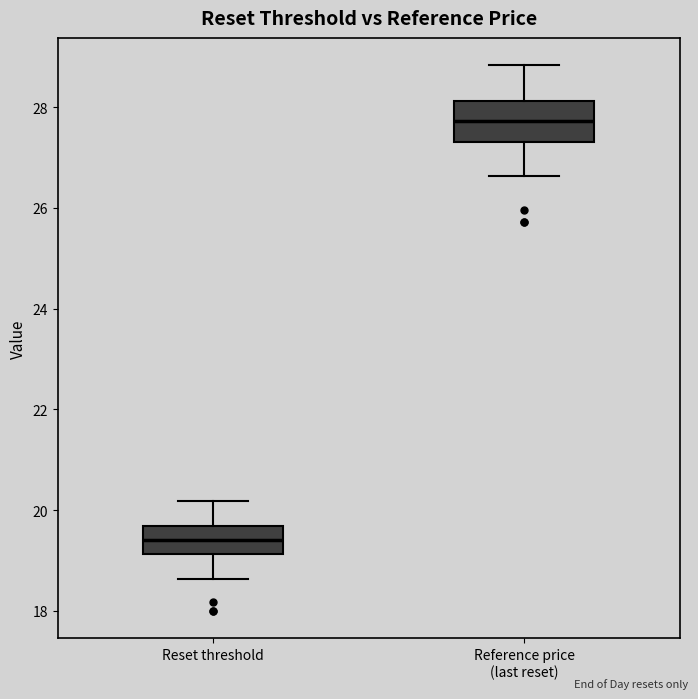

Reading left to right, transcribe this box plot: for each box, give where its median line is, the range the box spans, and where its two whiskers end, as read against the y-axis. The values are not printed on the chart, so give them approximately, as read against the axis.

Reset threshold: median 19.4, box 19.2 to 19.6, whiskers 18.6 to 20.2
Reference price (last reset): median 27.8, box 27.4 to 28.2, whiskers 26.6 to 28.8